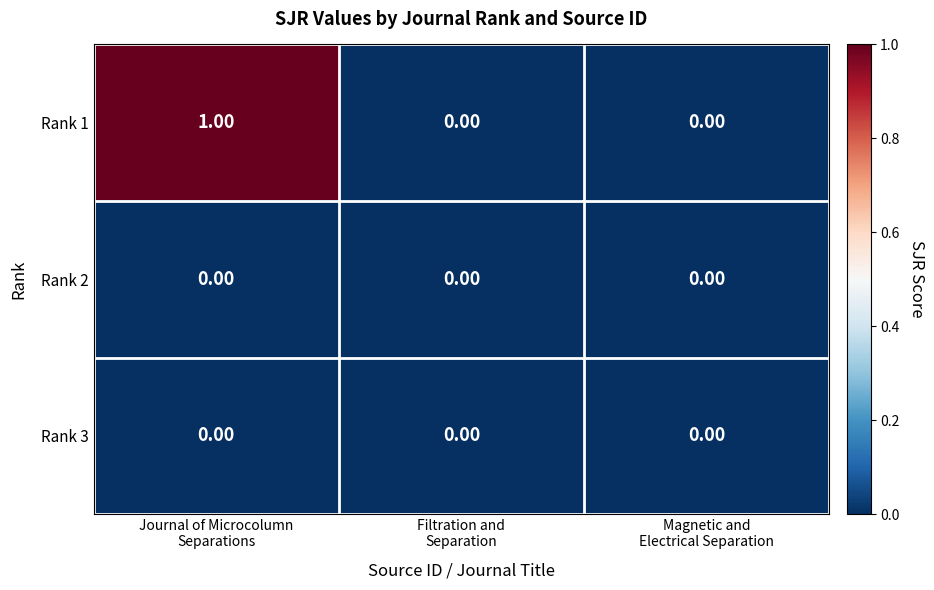

What is the maximum value shown in the chart?

1